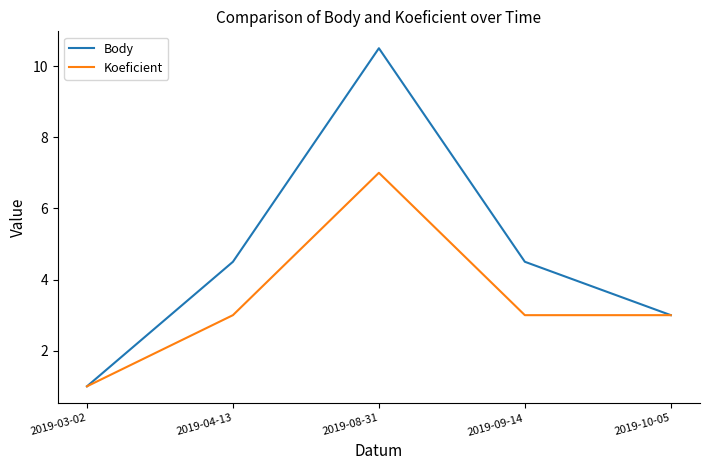

Which series has the largest total across all categories?

Body